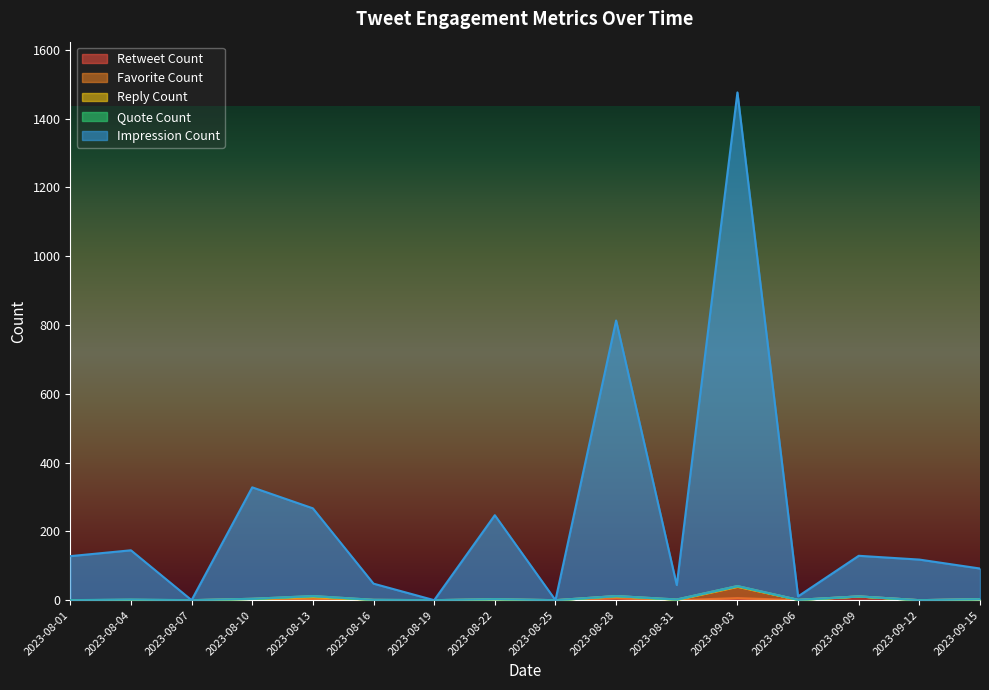

What are all the series names shown in the legend?

Retweet Count, Favorite Count, Reply Count, Quote Count, Impression Count